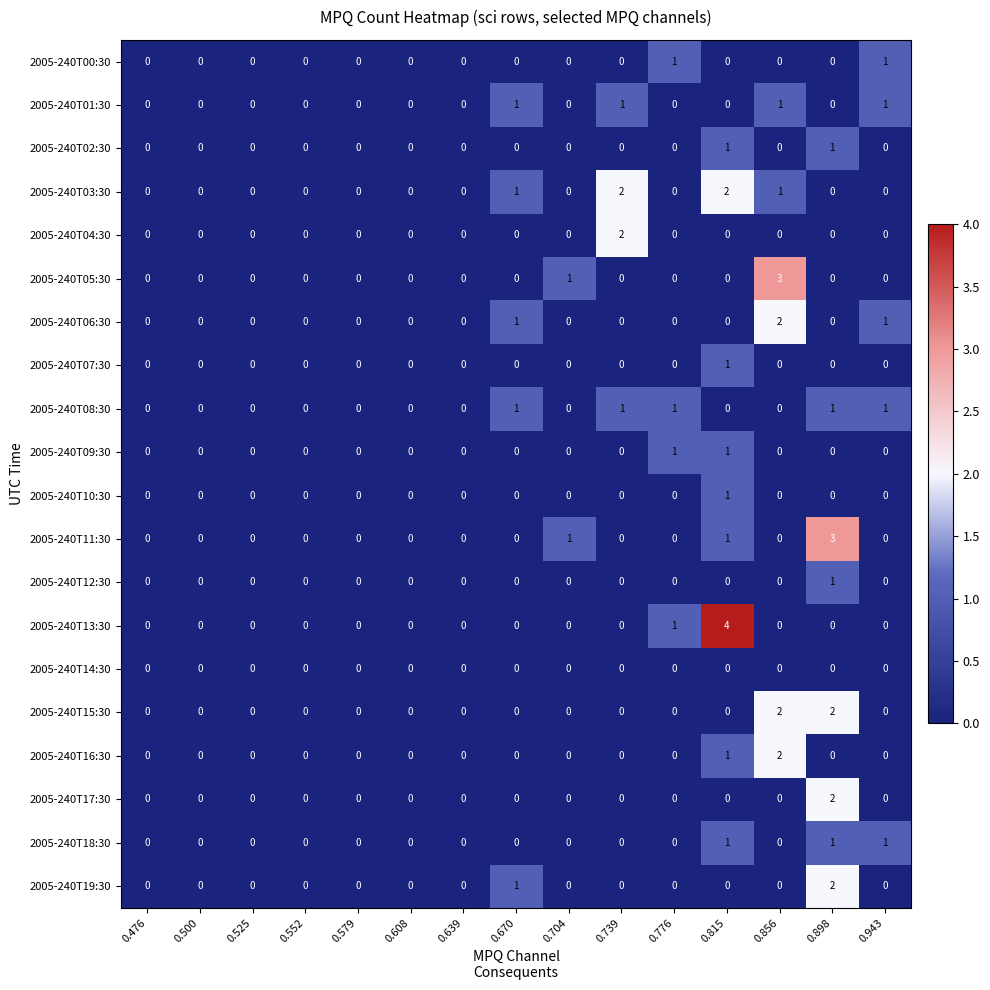

Is the value of 2005-240T03:30 at 0.815 greater than the value of 2005-240T15:30 at 0.704?

Yes